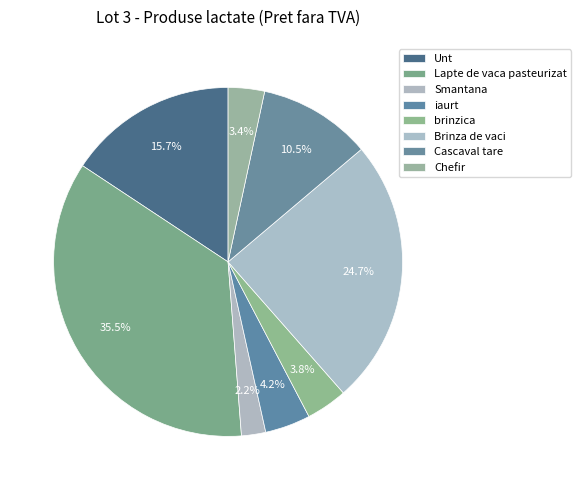

Which has a higher value, Unt or Cascaval tare?

Unt